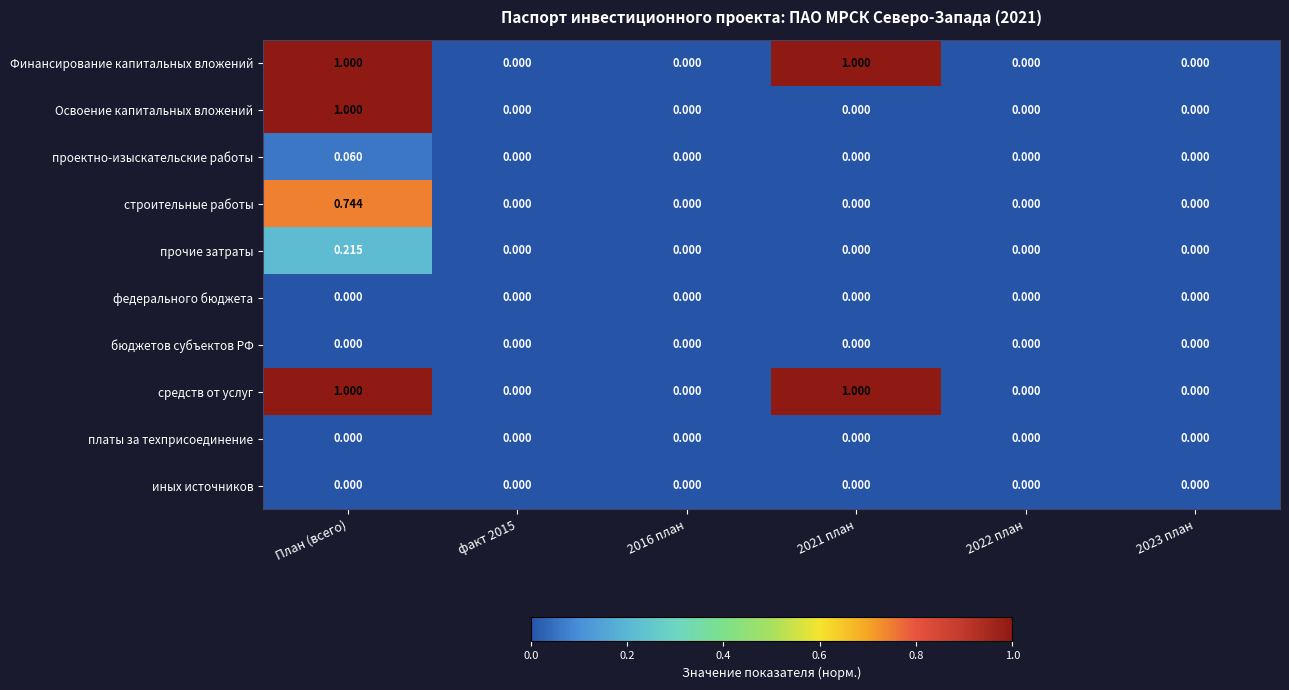

At which category is the sum across all series the highest?

План (всего)